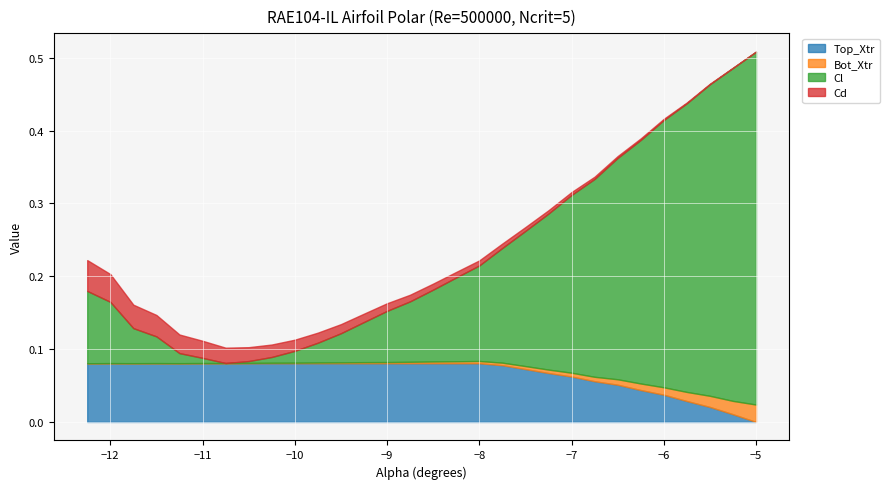

How many Bot_Xtr values are between 0 and 1?

30